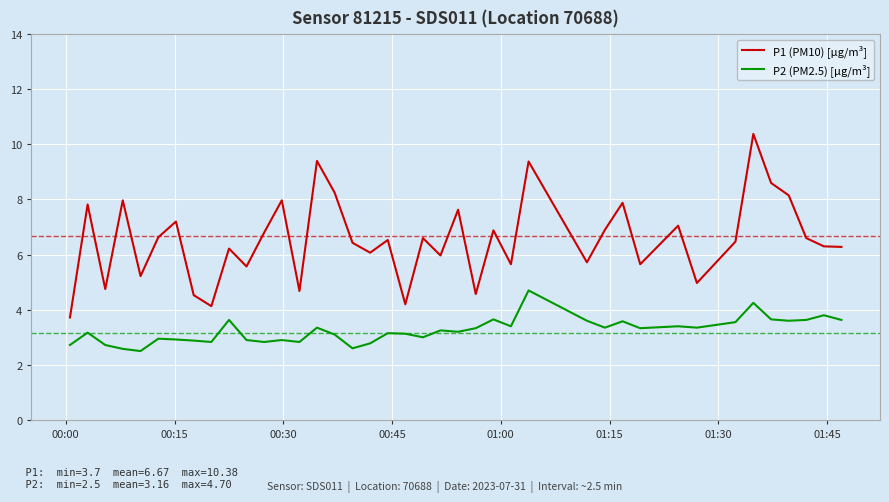

What is the difference between the maximum and minimum values in the P1 (PM10) [µg/m³] series?

6.7